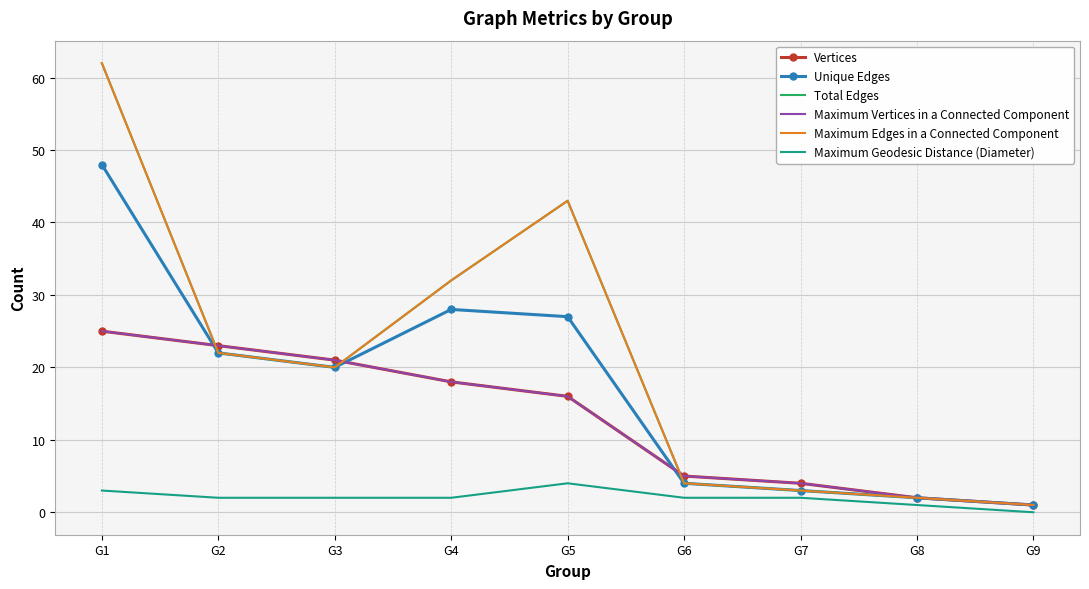

True or false: Unique Edges and Total Edges intersect in this chart.

False